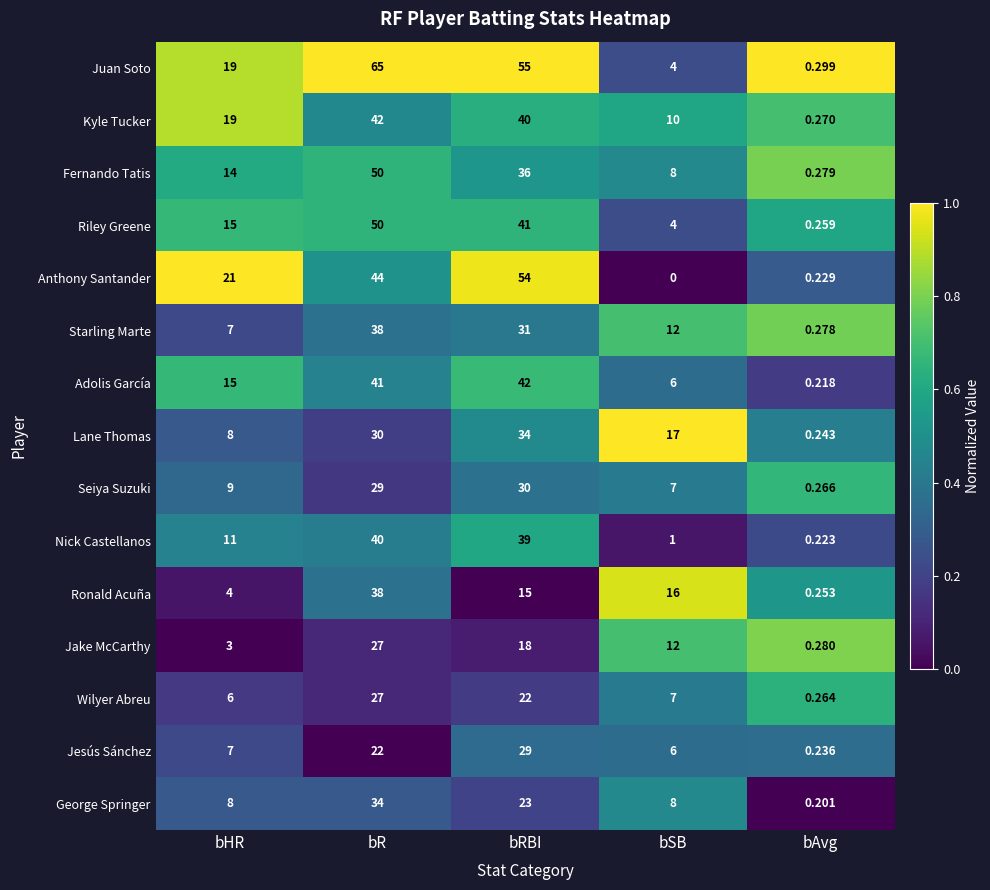

At which category is the sum across all series the highest?

bR